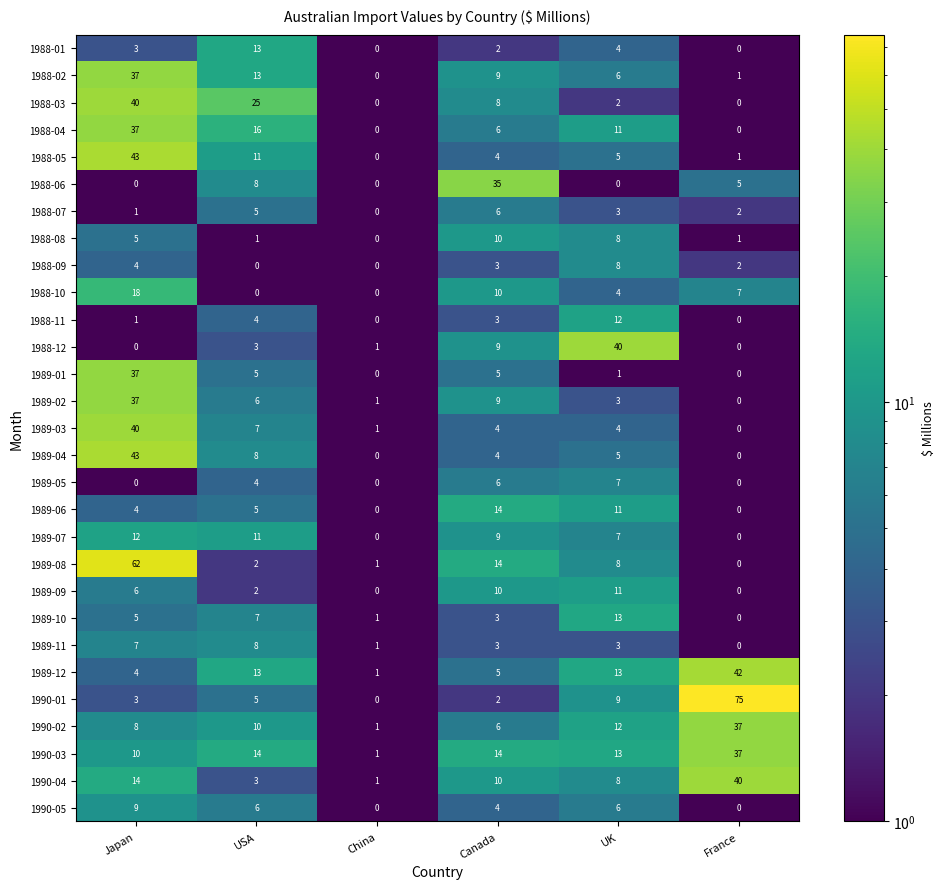

What is the sum of the 1988-11 values at Canada and France?

3